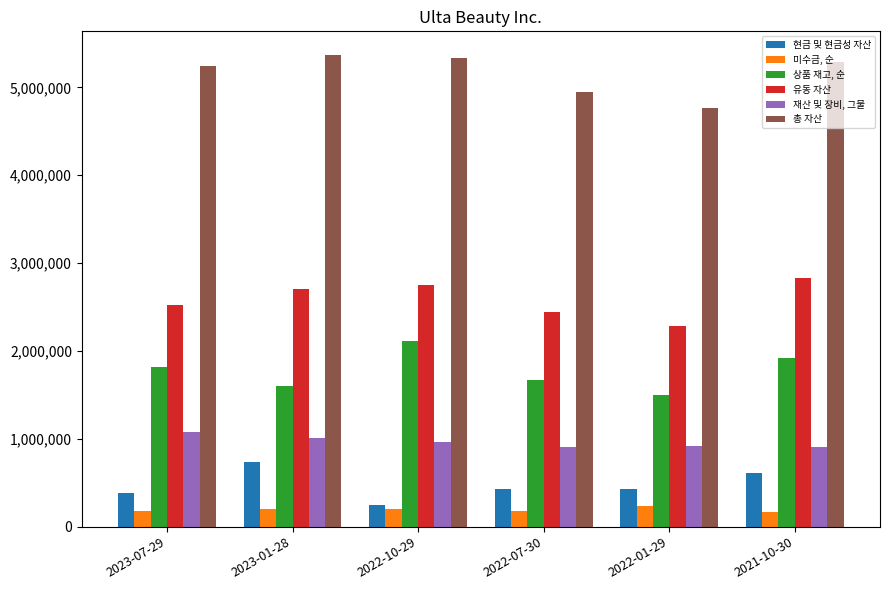

What are all the series names shown in the legend?

현금 및 현금성 자산, 미수금, 순, 상품 재고, 순, 유동 자산, 재산 및 장비, 그물, 총 자산